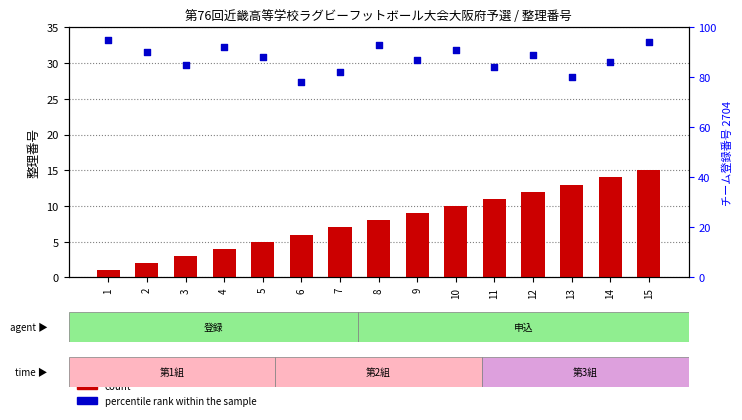

At how many categories does at least one series exceed 48?

15